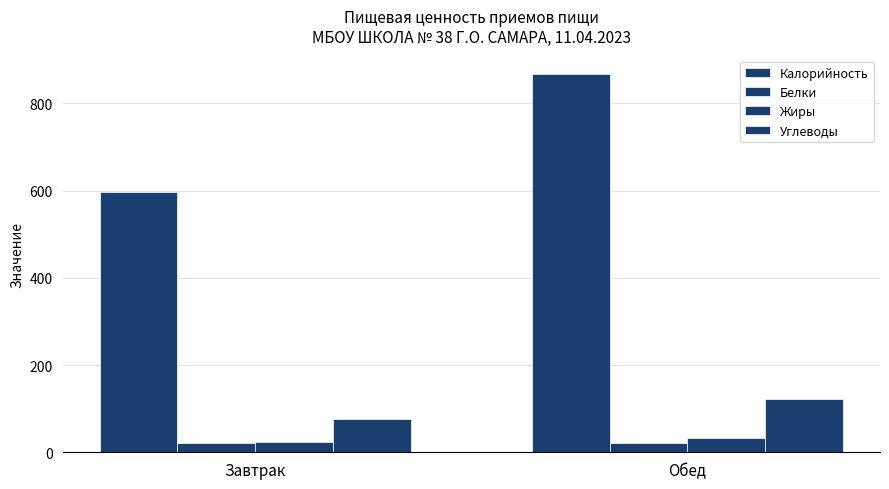

What is the sum of the Углеводы values at Обед and Завтрак?

198.3